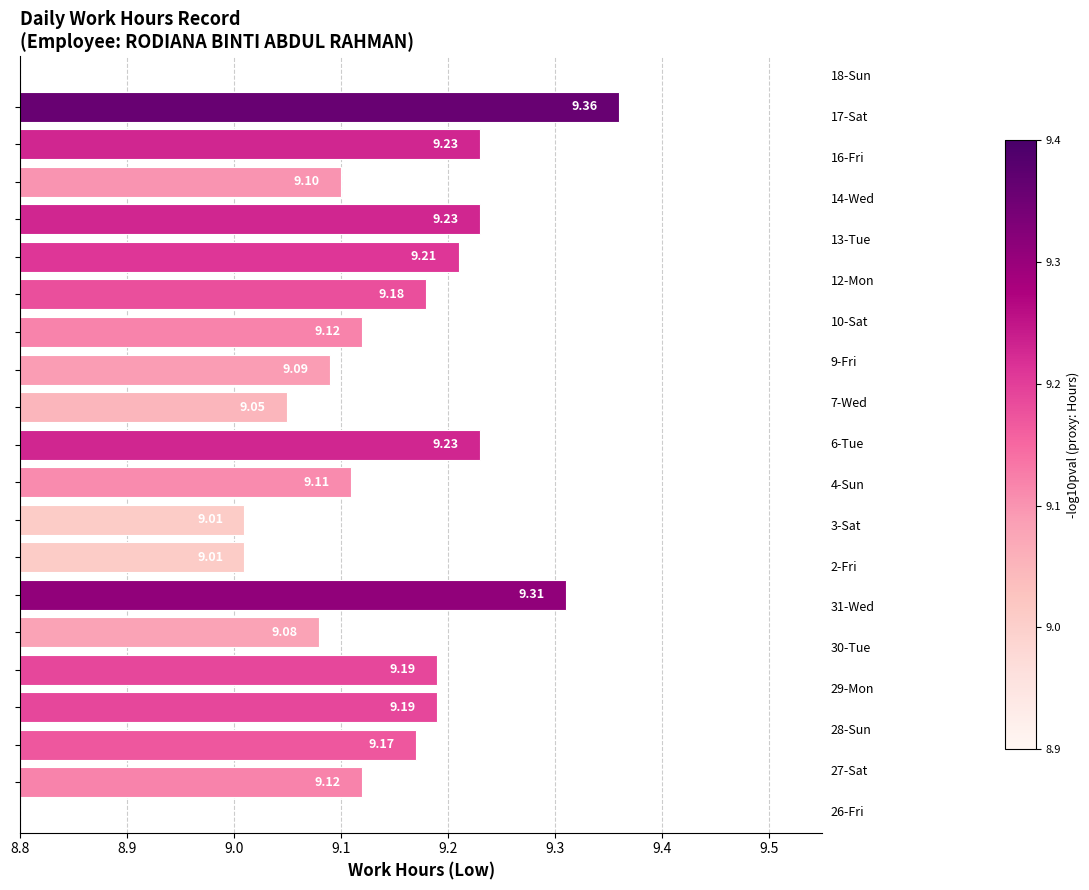

Does the chart contain any negative values?

No